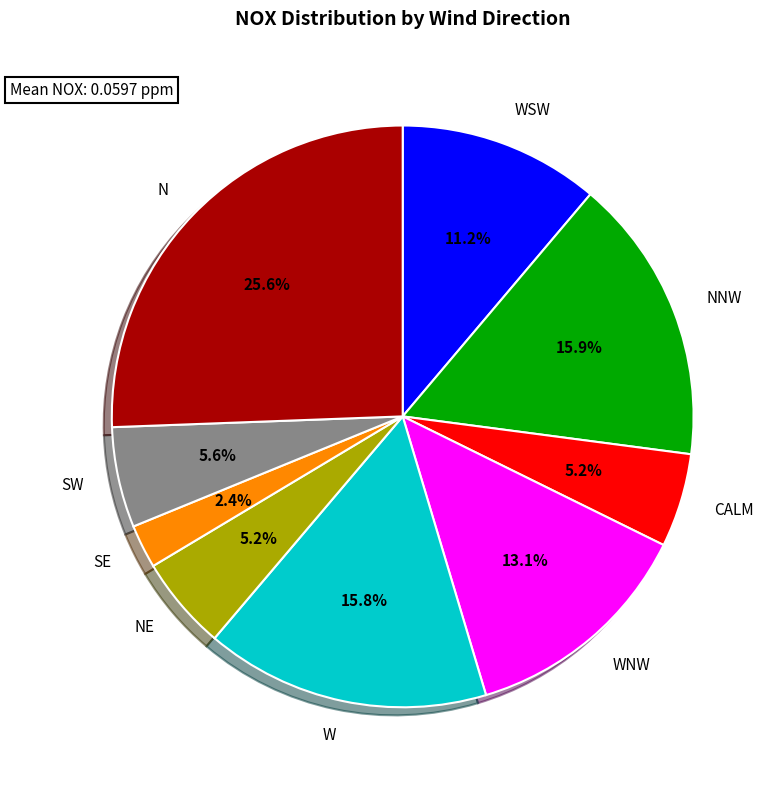

Is CALM the majority of the pie?

No